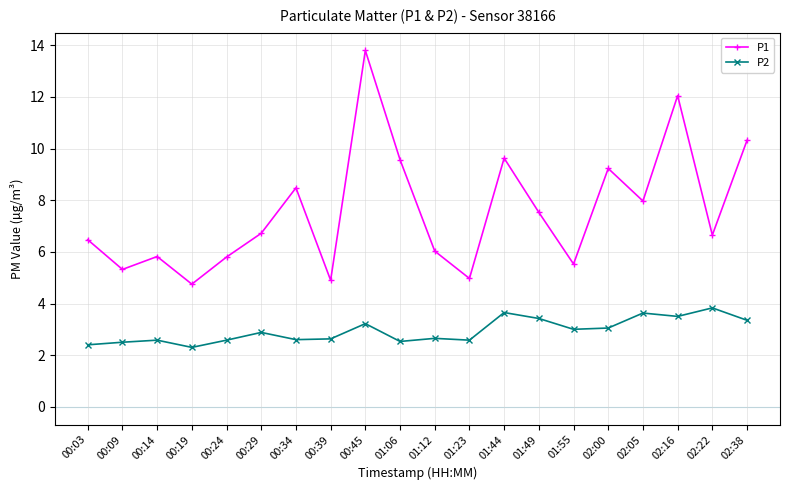

True or false: P1 has more than 1 points higher than both neighbors.

True